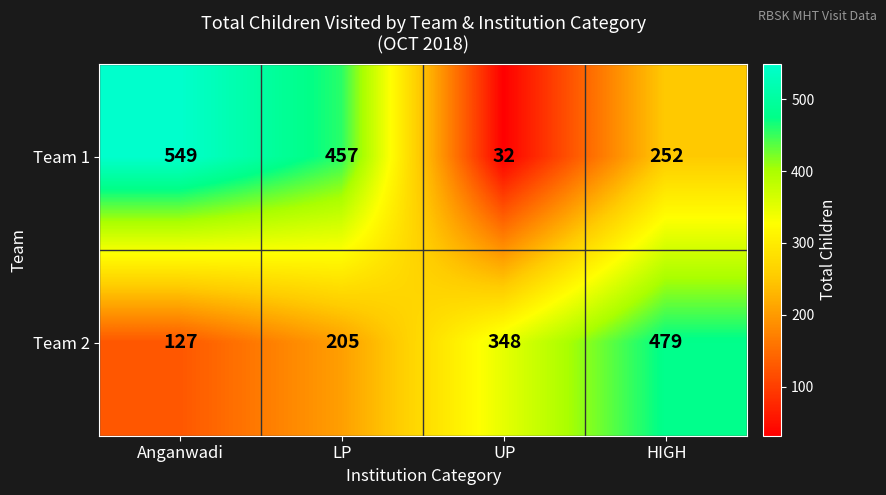

What is the greatest value displayed?

549